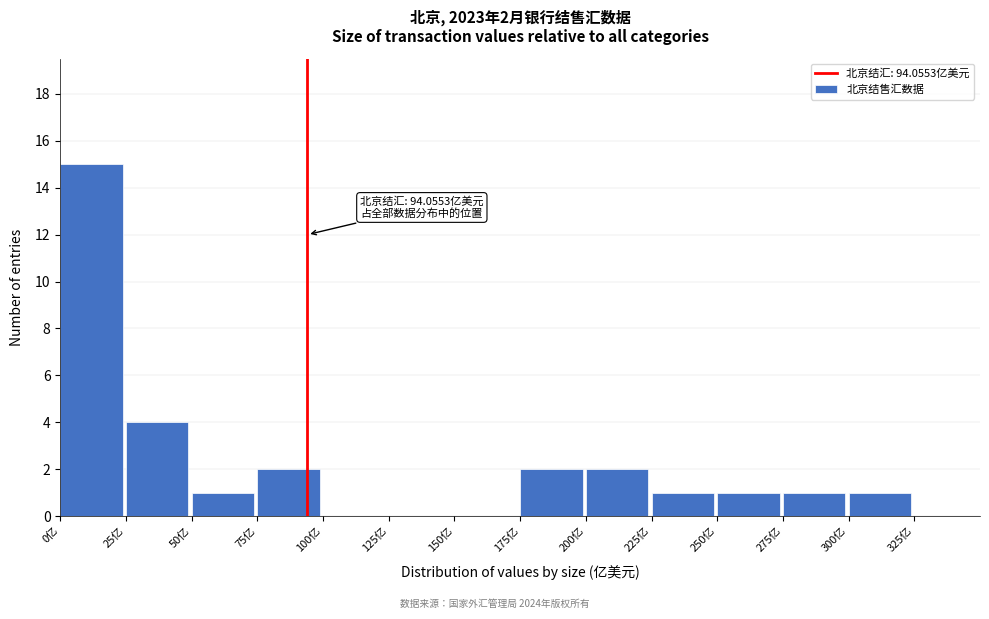

Over which range of the x-axis is the bar tallest?

0 to 25